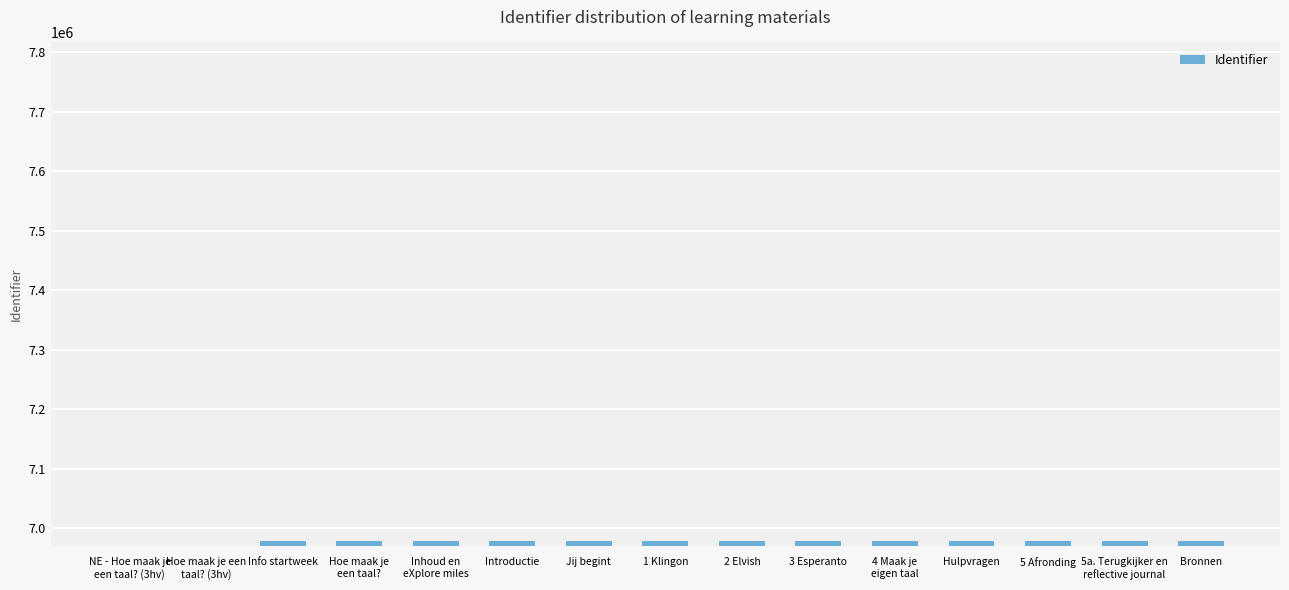

What is the label of the 10th bar from the right?

Introductie